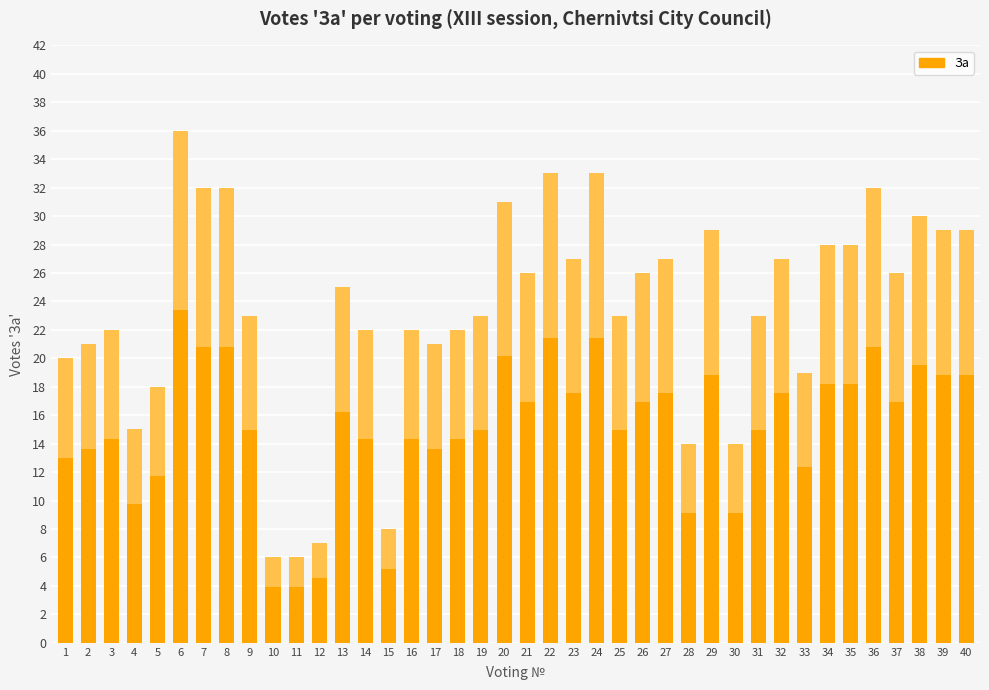

What is the smallest value displayed?

6